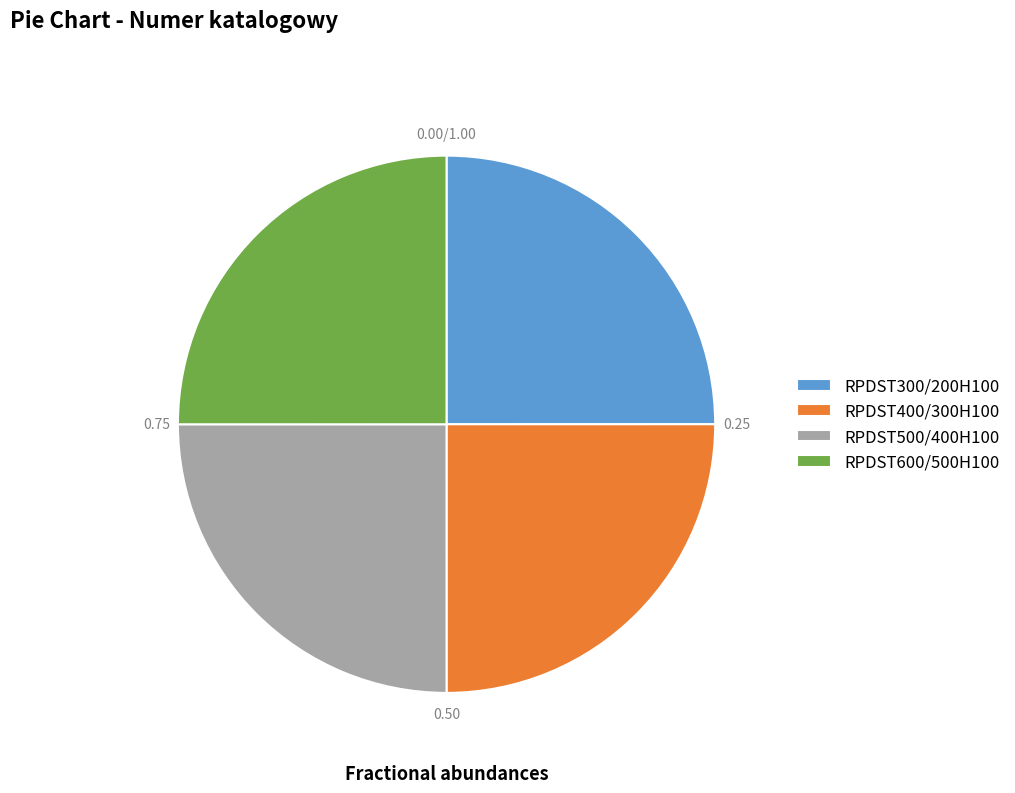

Which category has the biggest portion of the pie?

RPDST600/500H100